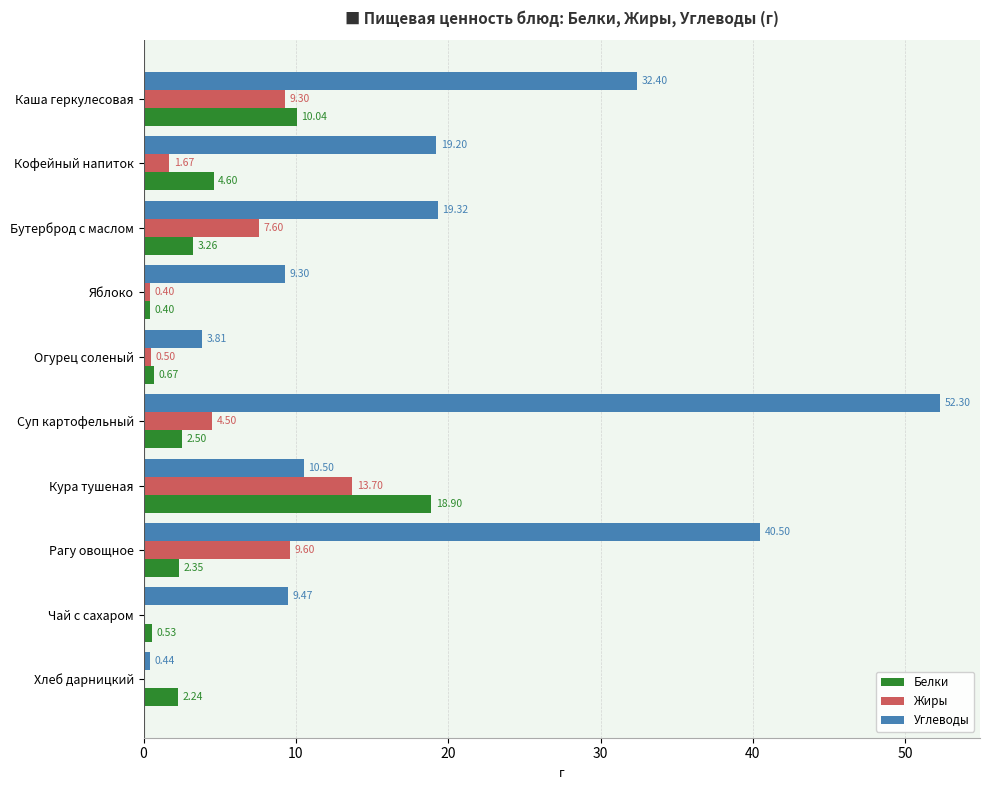

At which category is the sum across all series the highest?

Суп картофельный